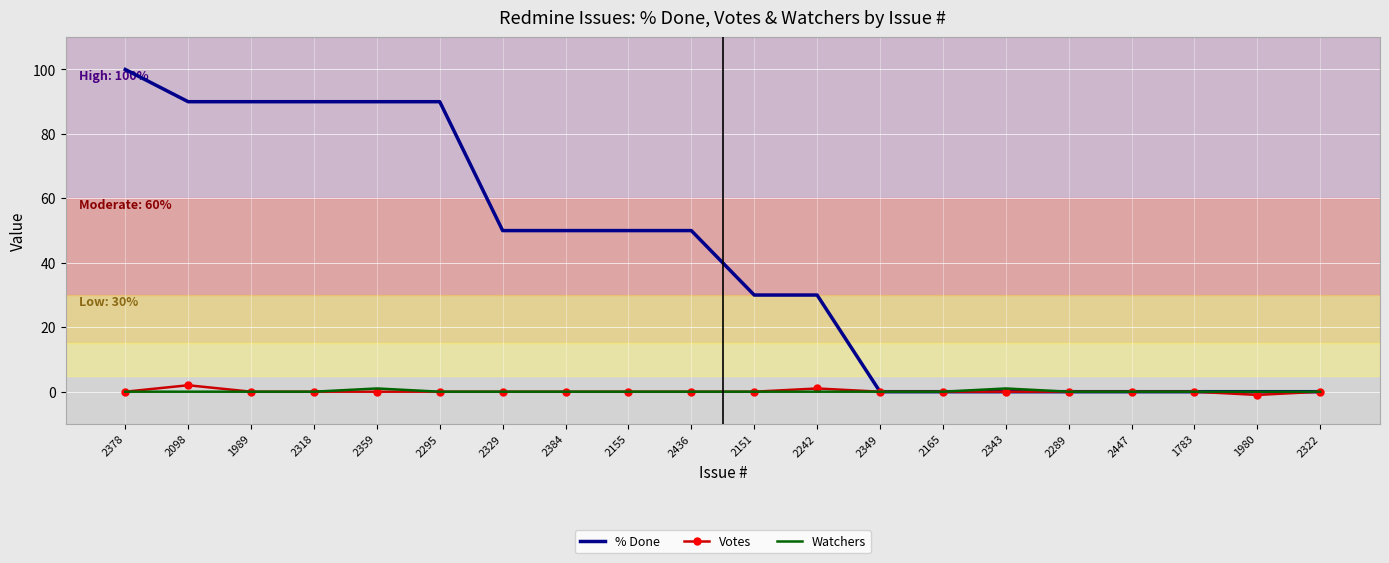

Count the number of categories in the chart.

20